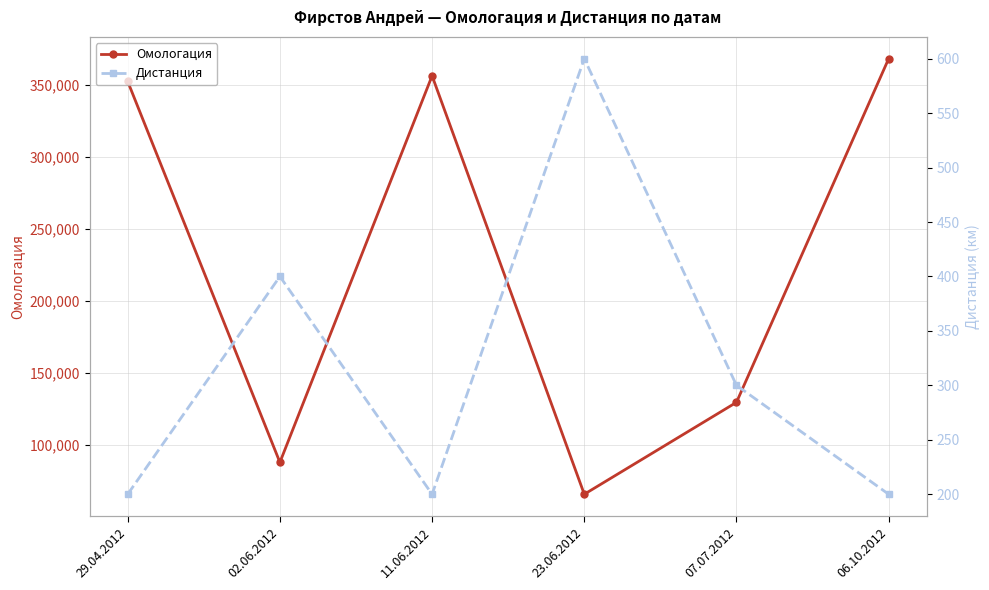

List the series in order of their overall mean, lowest first.

Дистанция, Омологация